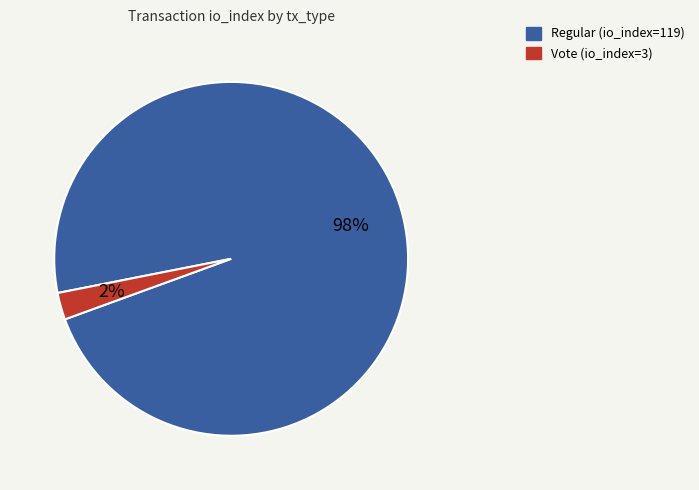

Between Vote (io_index=3) and Regular (io_index=119), which is larger?

Regular (io_index=119)